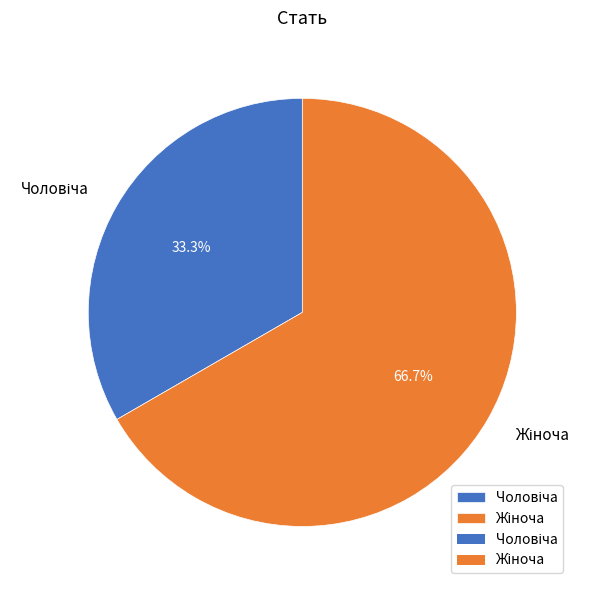

Is there a majority slice in this chart?

Yes